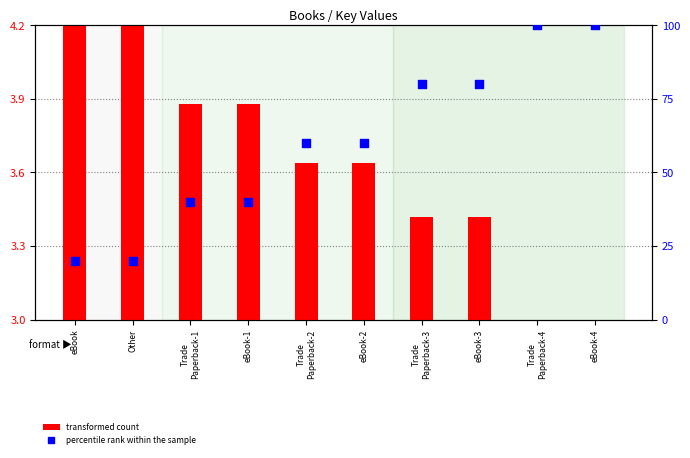

At how many categories does at least one series exceed 22?

8